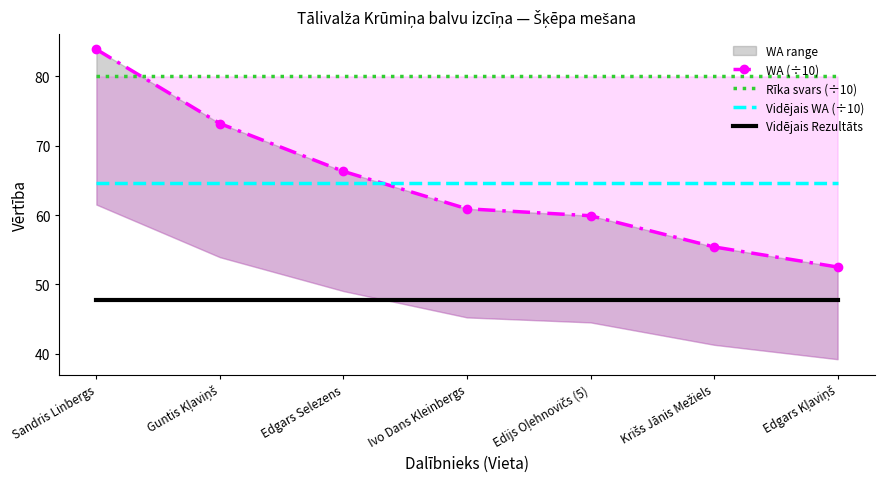

Reading left to right, transcribe all the data shown in this chart.

WA (÷10): Sandris Linbergs=83.9	Guntis Kļaviņš=73.2	Edgars Selezens=66.3	Ivo Dans Kleinbergs=60.9	Edijs Oļehnovičs (5)=59.9	Krišs Jānis Mežiels=55.4	Edgars Kļaviņš=52.5
Rīka svars (÷10): Sandris Linbergs=80.0	Guntis Kļaviņš=80.0	Edgars Selezens=80.0	Ivo Dans Kleinbergs=80.0	Edijs Oļehnovičs (5)=80.0	Krišs Jānis Mežiels=80.0	Edgars Kļaviņš=80.0
Vidējais WA (÷10): Sandris Linbergs=64.6	Guntis Kļaviņš=64.6	Edgars Selezens=64.6	Ivo Dans Kleinbergs=64.6	Edijs Oļehnovičs (5)=64.6	Krišs Jānis Mežiels=64.6	Edgars Kļaviņš=64.6
Vidējais Rezultāts: Sandris Linbergs=47.8	Guntis Kļaviņš=47.8	Edgars Selezens=47.8	Ivo Dans Kleinbergs=47.8	Edijs Oļehnovičs (5)=47.8	Krišs Jānis Mežiels=47.8	Edgars Kļaviņš=47.8